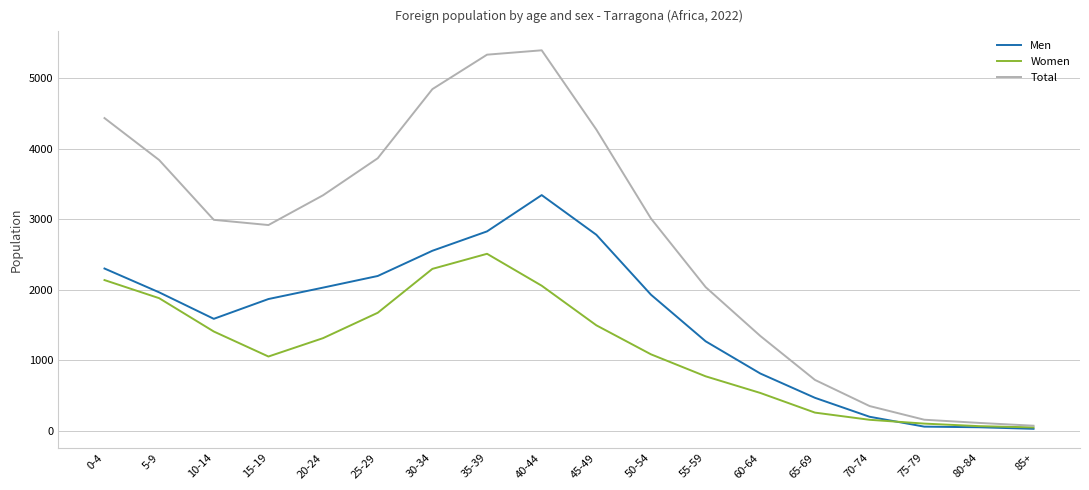

Rank the series at 30-34 from lowest to highest value.

Women, Men, Total